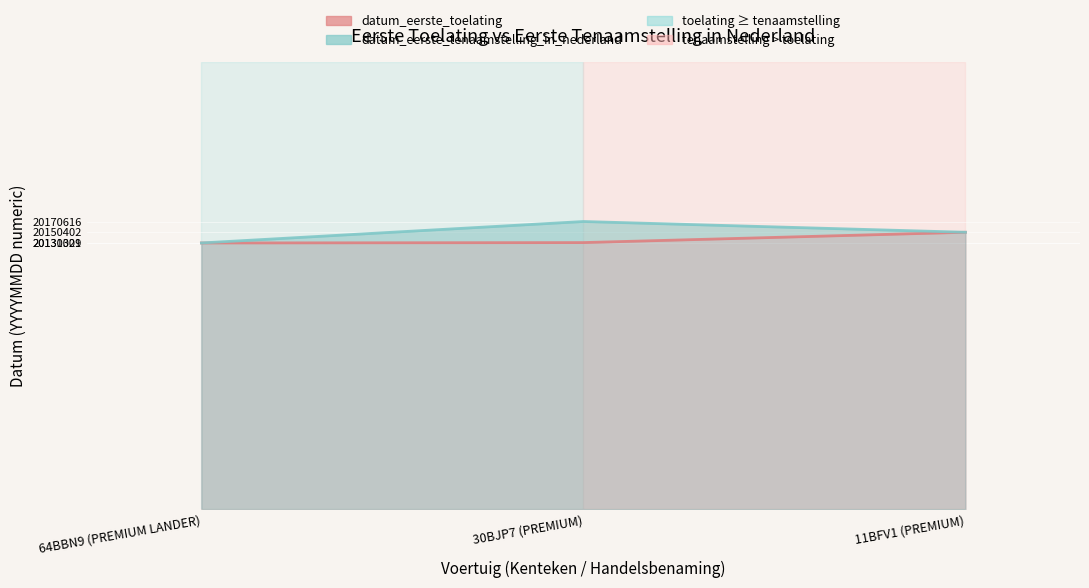

Which series changed the most between 30BJP7 (PREMIUM) and 11BFV1 (PREMIUM)?

datum_eerste_tenaamstelling_in_nederland